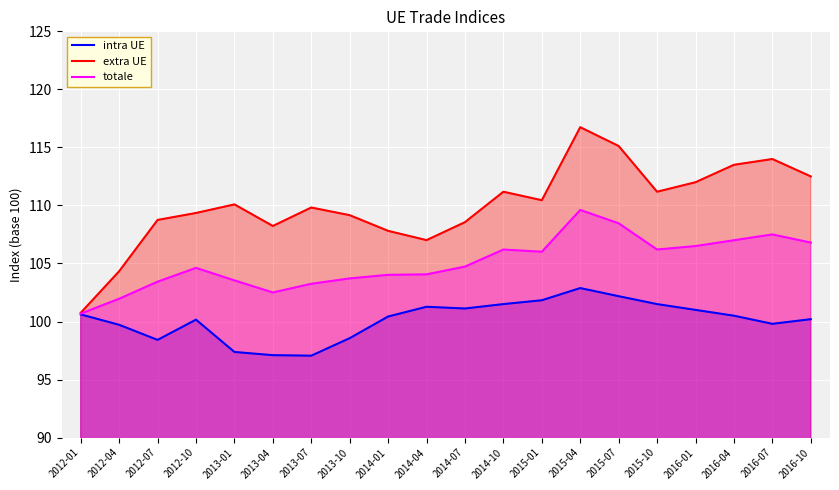

List the labels in order of intra UE value, smallest first.

2013-07, 2013-04, 2013-01, 2012-07, 2013-10, 2012-04, 2016-07, 2012-10, 2016-10, 2014-01, 2016-04, 2012-01, 2016-01, 2014-07, 2014-04, 2014-10, 2015-10, 2015-01, 2015-07, 2015-04